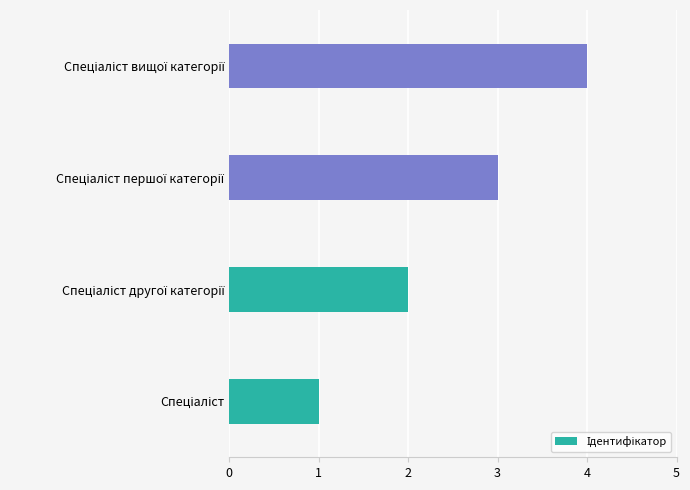

What is the sum of all values?

10